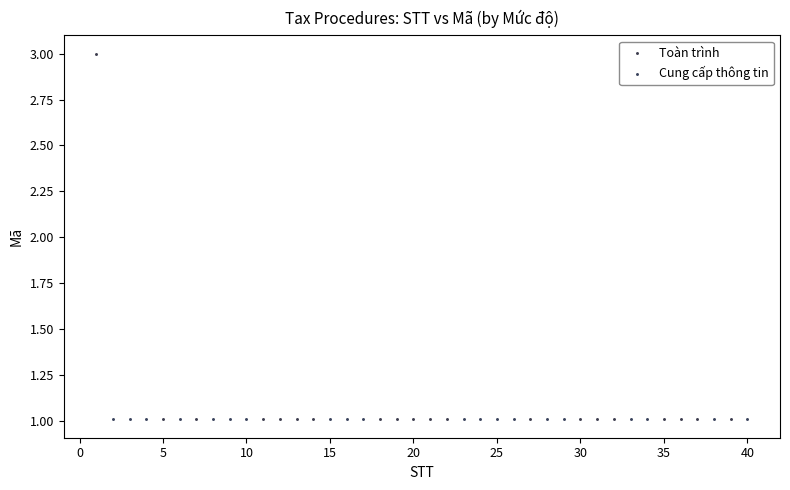

Which series reaches the maximum Y coordinate?

Toàn trình